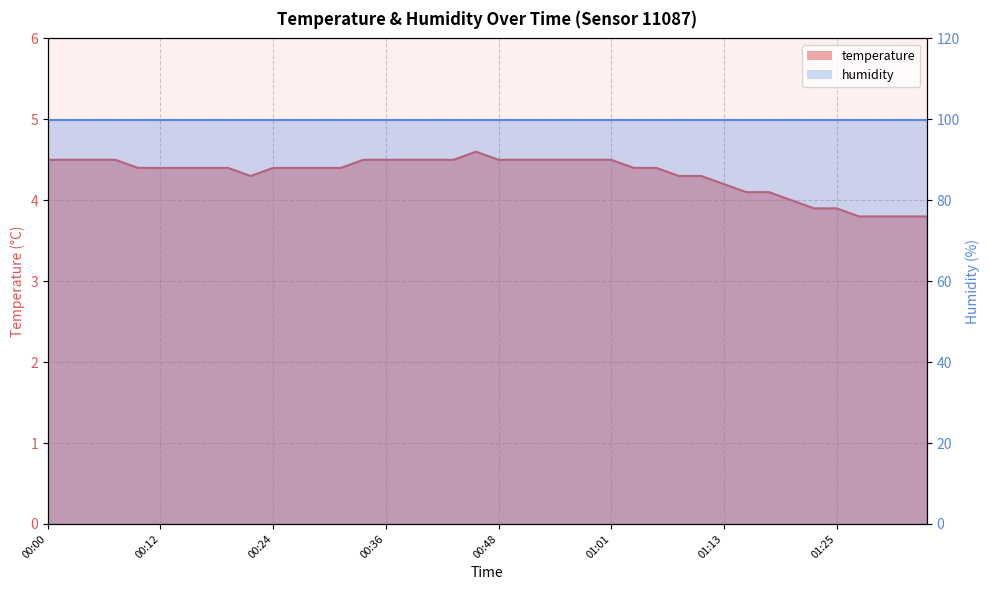

What is the label of the 35th point from the right?

00:12